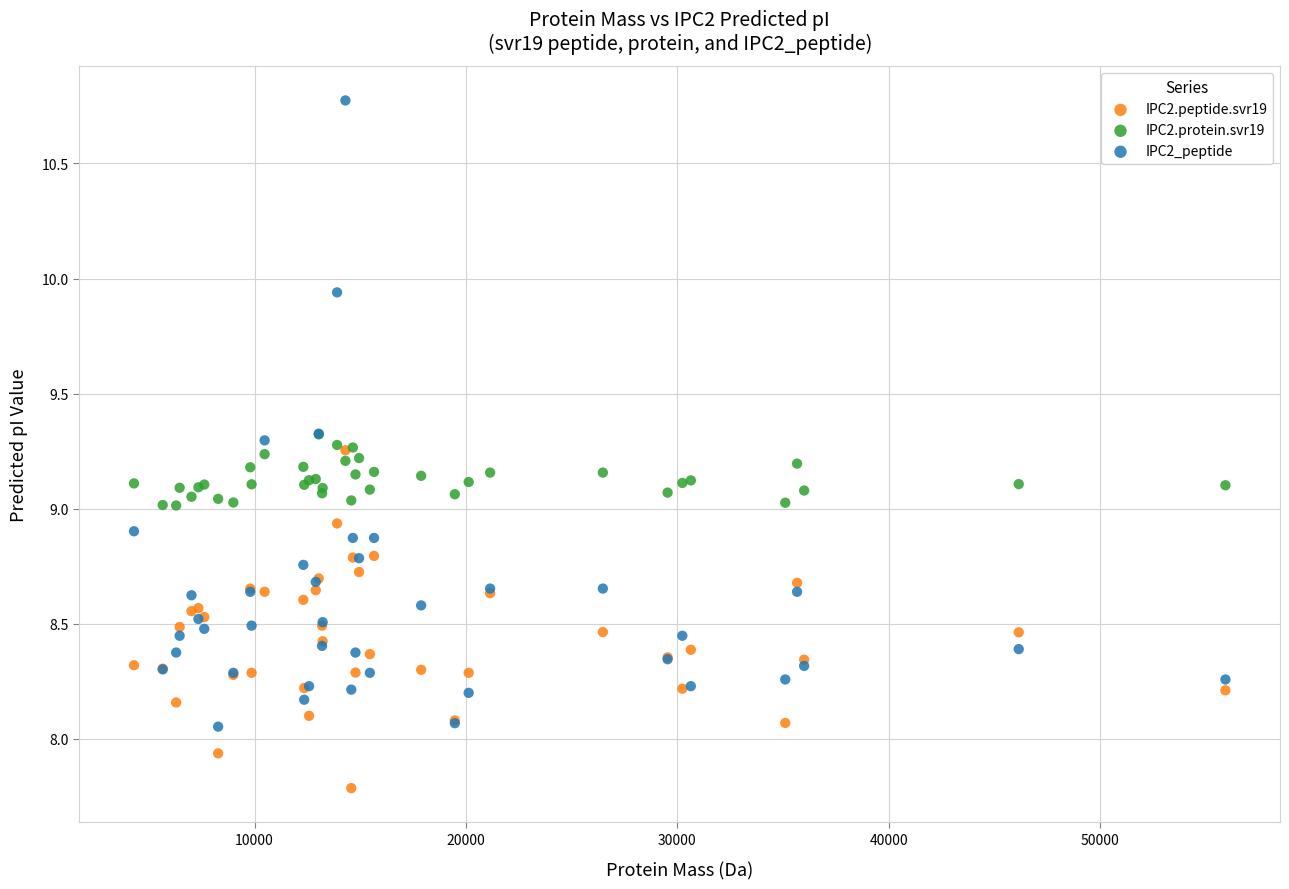

What are all the series names shown in the legend?

IPC2.peptide.svr19, IPC2.protein.svr19, IPC2_peptide